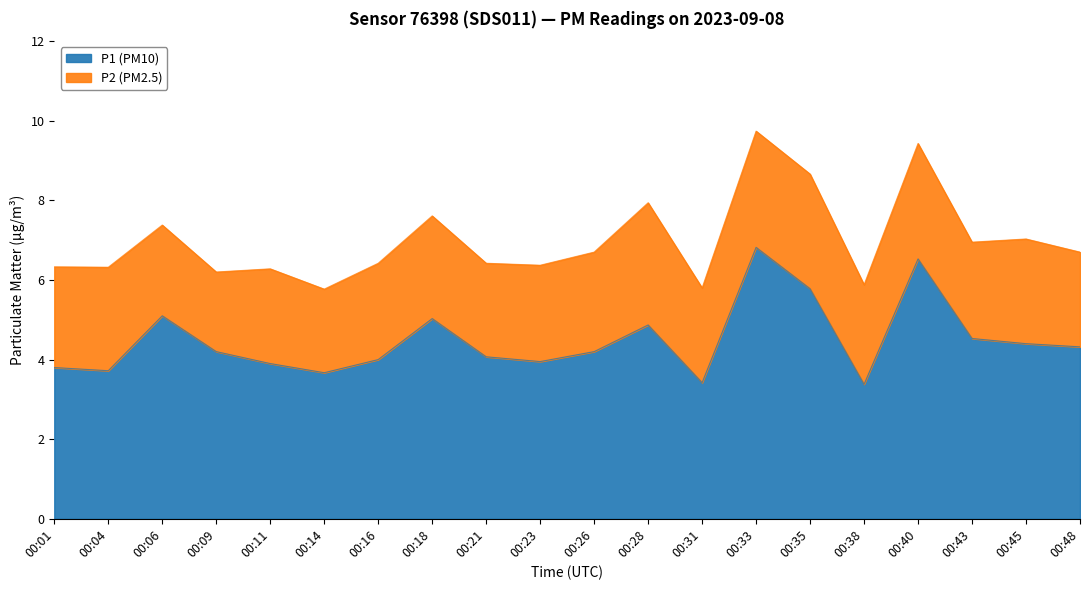

True or false: the data shows 7.8 at 00:28.

False